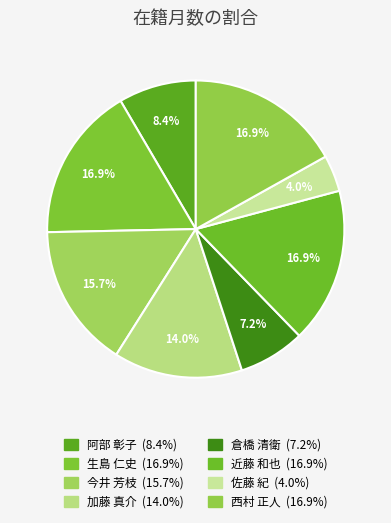

How many slices are in this pie chart?

8